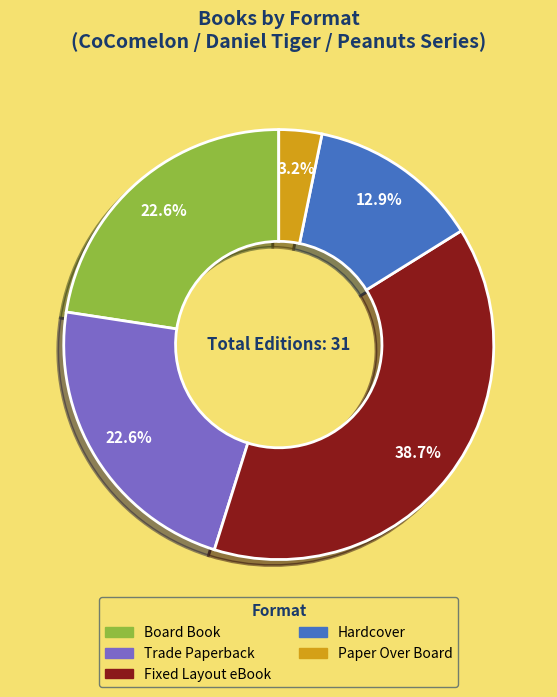

Between Trade Paperback and Fixed Layout eBook, which is larger?

Fixed Layout eBook